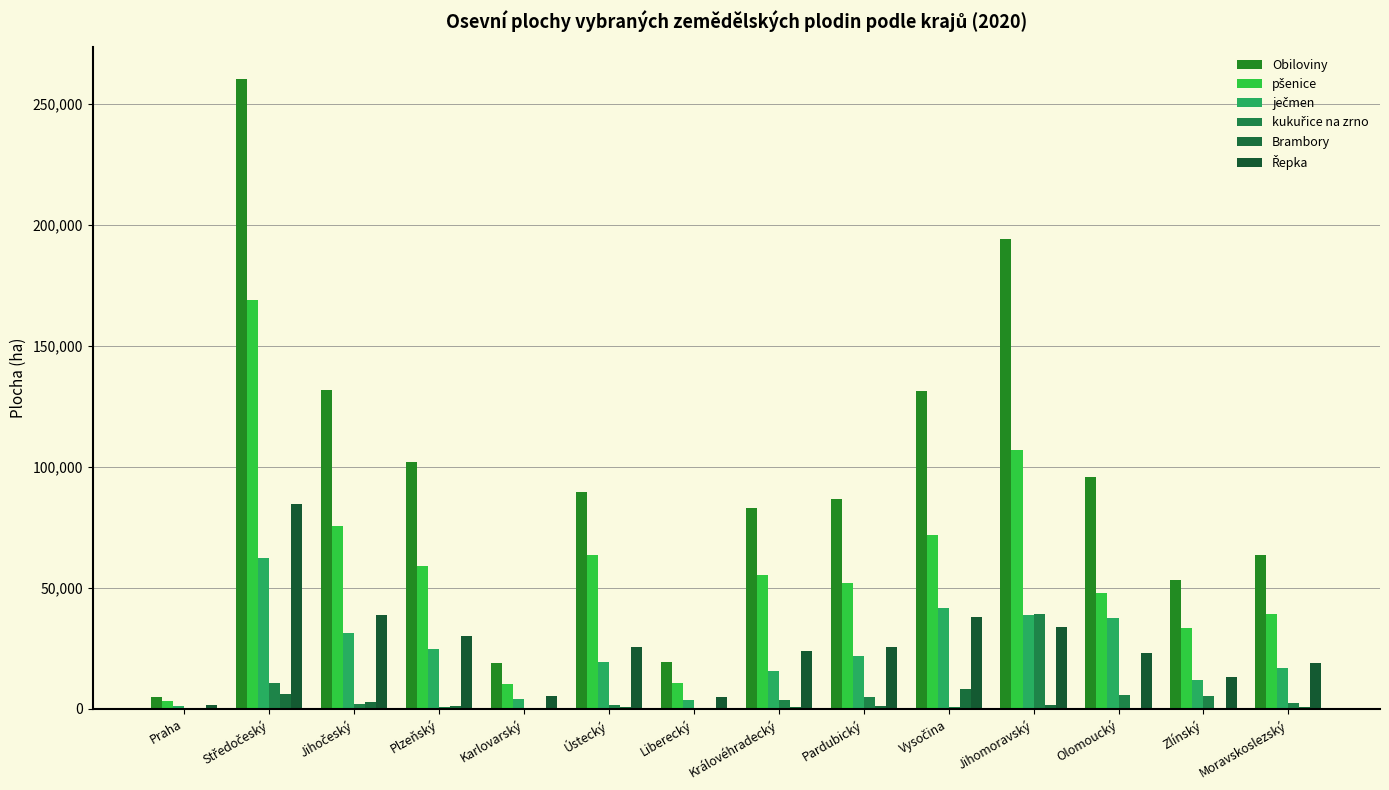

What is the label of the 10th bar from the left?

Vysočina